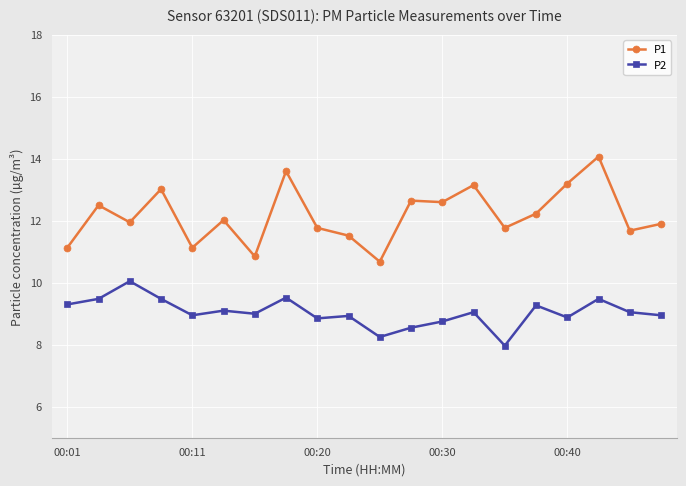

List the series in order of their peak value, lowest first.

P2, P1